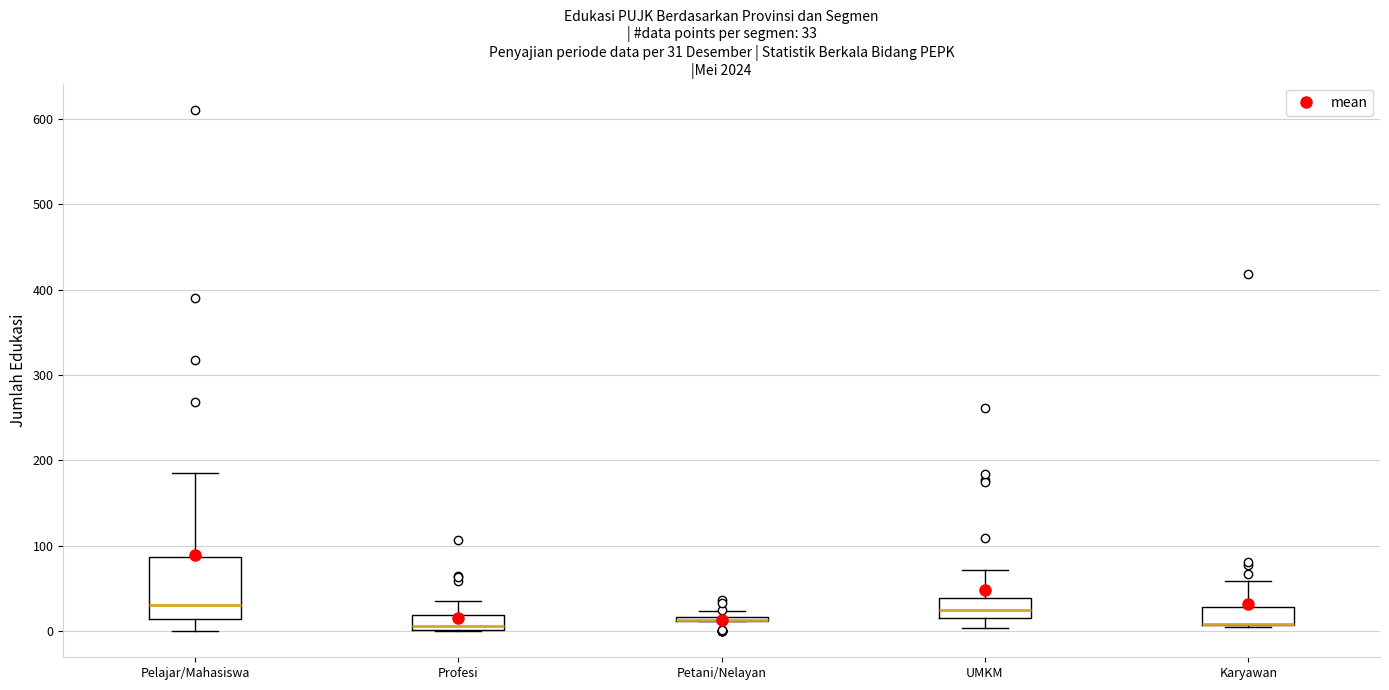

Which box is the tallest, from its lower edge to its upper edge?

Pelajar/Mahasiswa